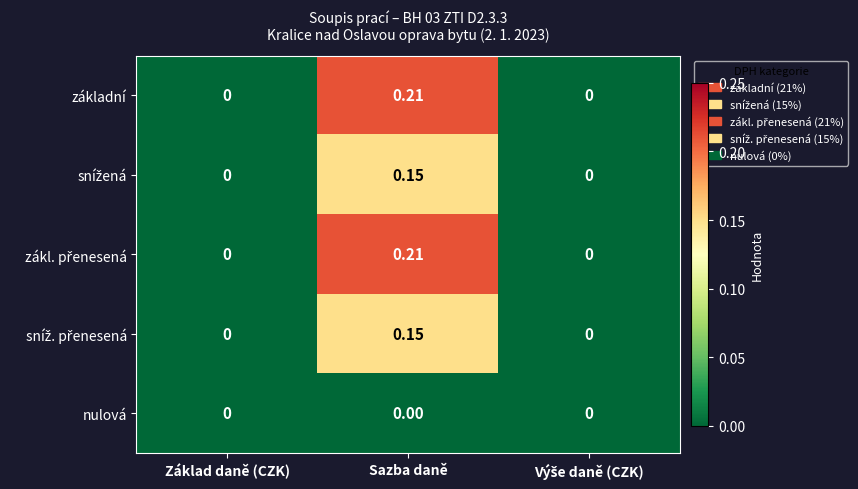

At which category does the chart reach its peak across all series?

Sazba daně